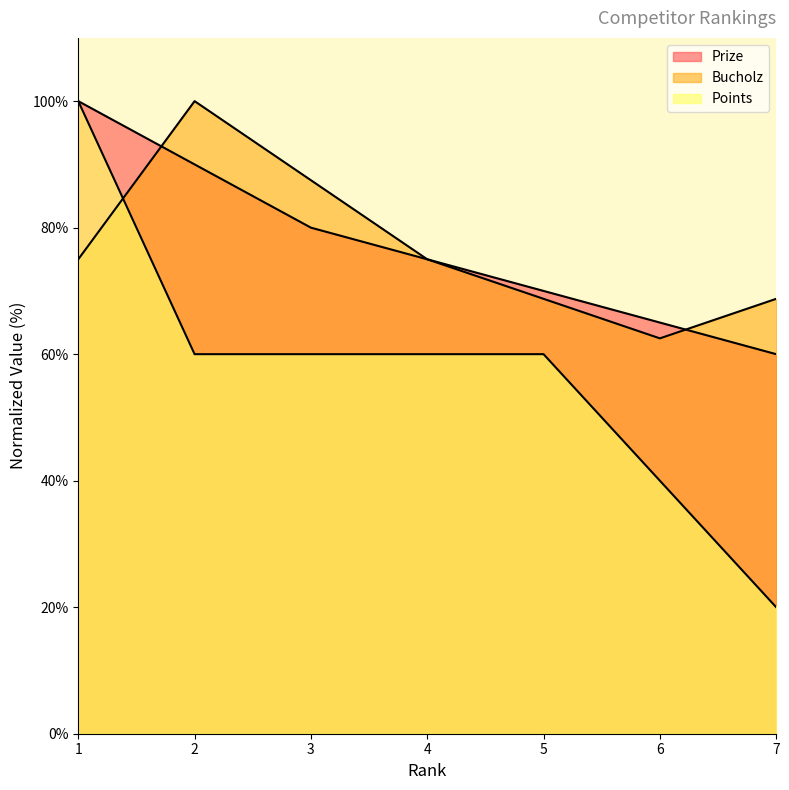

Reading left to right, what are all the values shown in this chart?

Prize: 1=100.0	2=90.0	3=80.0	4=75.0	5=70.0	6=65.0	7=60.0
Bucholz: 1=75.0	2=100.0	3=87.5	4=75.0	5=68.8	6=62.5	7=68.8
Points: 1=100.0	2=60.0	3=60.0	4=60.0	5=60.0	6=40.0	7=20.0